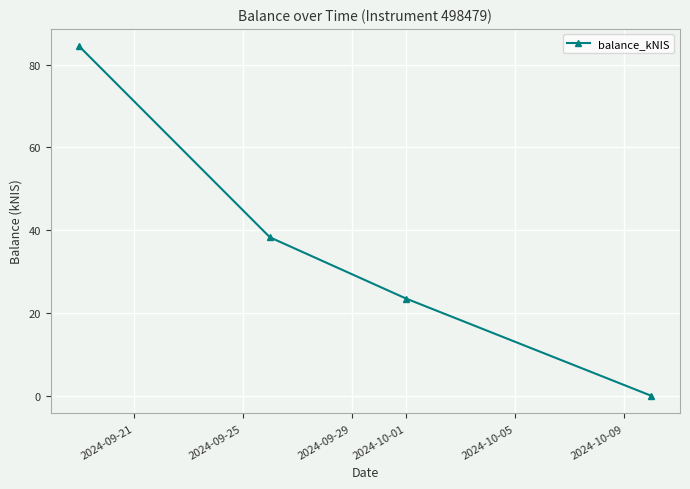

What is the value of the 1st point from the left?

84.4